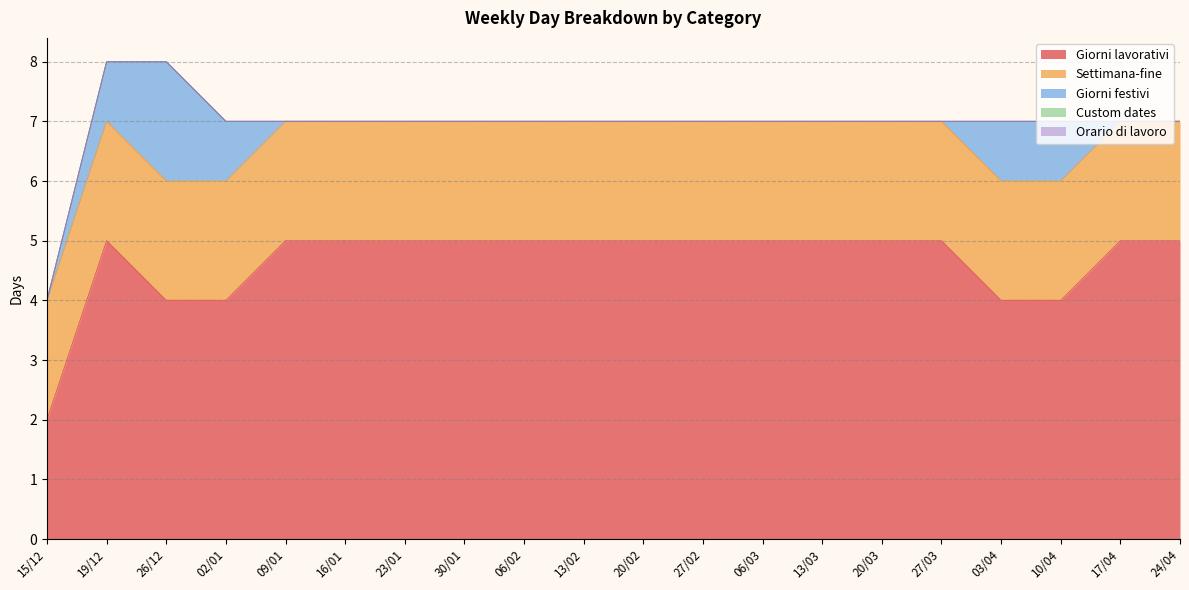

At which category is the sum across all series the highest?

19/12